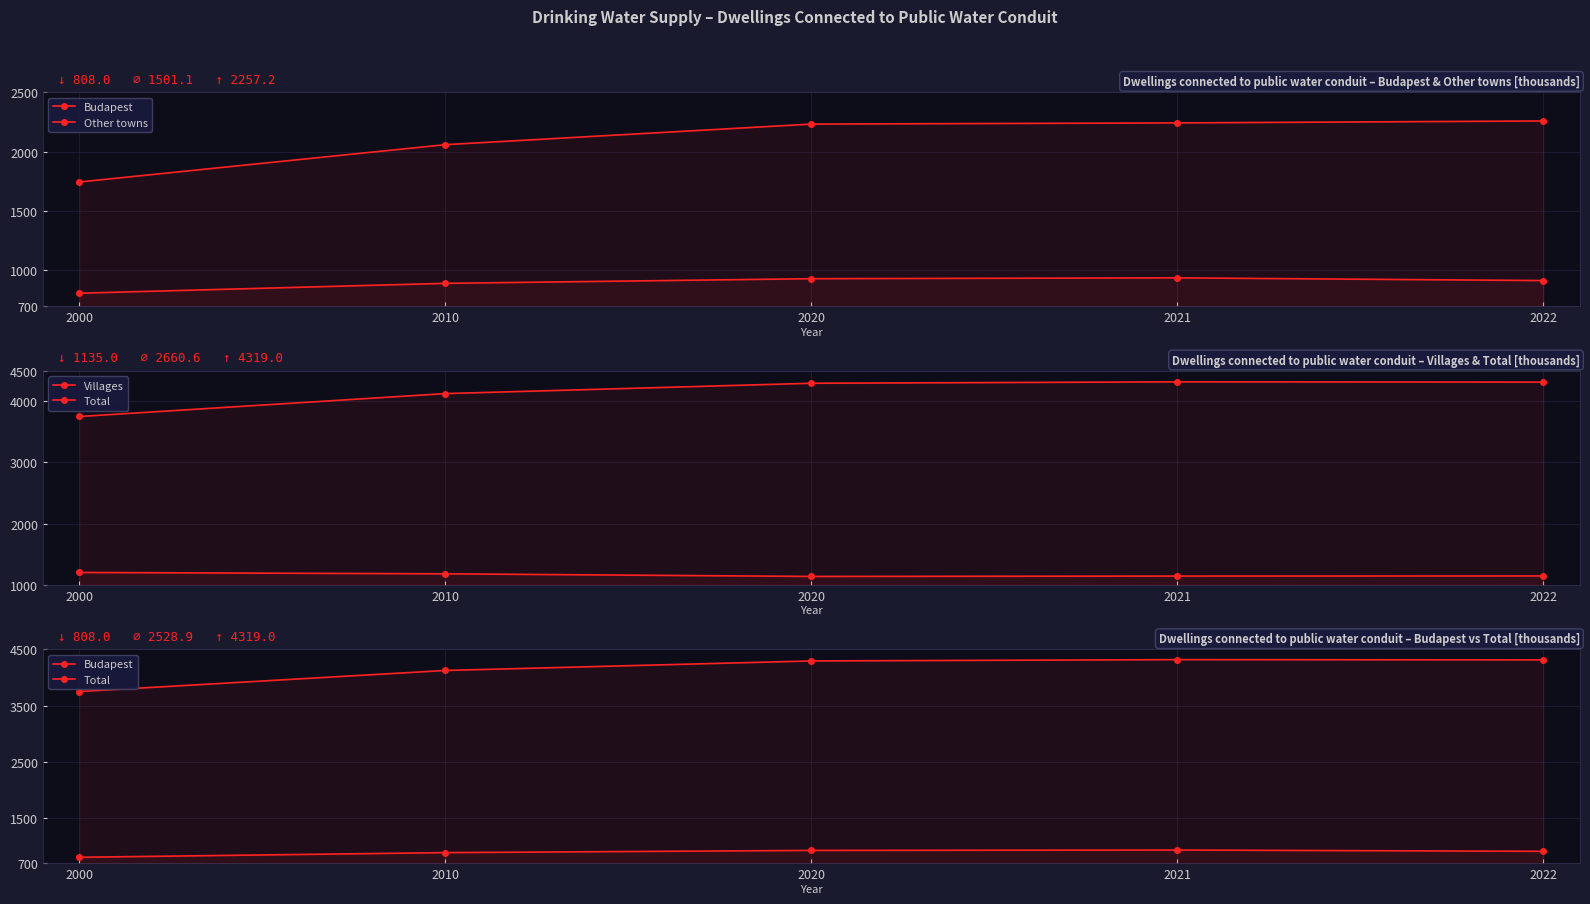

What is the smallest value displayed?

808.0